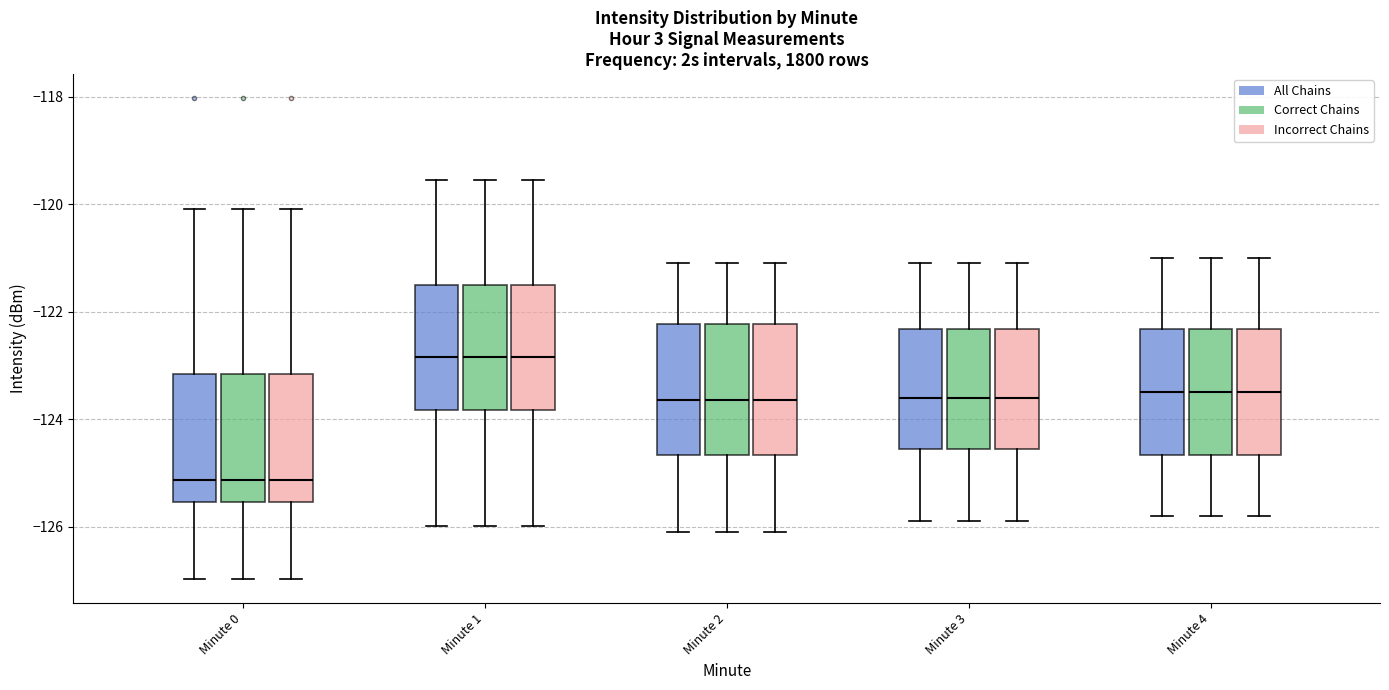

Reading left to right, transcribe this box plot: for each box, give where its median line is, the range the box spans, and where its two whiskers end, as read against the y-axis. The values are not printed on the chart, so give them approximately, as read against the axis.

Minute 0 (All Chains): median -125.2, box -125.6 to -123.2, whiskers -127.0 to -120.0
Minute 0 (Correct Chains): median -125.2, box -125.6 to -123.2, whiskers -127.0 to -120.0
Minute 0 (Incorrect Chains): median -125.2, box -125.6 to -123.2, whiskers -127.0 to -120.0
Minute 1 (All Chains): median -122.8, box -123.8 to -121.6, whiskers -126.0 to -119.6
Minute 1 (Correct Chains): median -122.8, box -123.8 to -121.6, whiskers -126.0 to -119.6
Minute 1 (Incorrect Chains): median -122.8, box -123.8 to -121.6, whiskers -126.0 to -119.6
Minute 2 (All Chains): median -123.6, box -124.6 to -122.2, whiskers -126.0 to -121.0
Minute 2 (Correct Chains): median -123.6, box -124.6 to -122.2, whiskers -126.0 to -121.0
Minute 2 (Incorrect Chains): median -123.6, box -124.6 to -122.2, whiskers -126.0 to -121.0
Minute 3 (All Chains): median -123.6, box -124.6 to -122.4, whiskers -125.8 to -121.0
Minute 3 (Correct Chains): median -123.6, box -124.6 to -122.4, whiskers -125.8 to -121.0
Minute 3 (Incorrect Chains): median -123.6, box -124.6 to -122.4, whiskers -125.8 to -121.0
Minute 4 (All Chains): median -123.4, box -124.6 to -122.4, whiskers -125.8 to -121.0
Minute 4 (Correct Chains): median -123.4, box -124.6 to -122.4, whiskers -125.8 to -121.0
Minute 4 (Incorrect Chains): median -123.4, box -124.6 to -122.4, whiskers -125.8 to -121.0